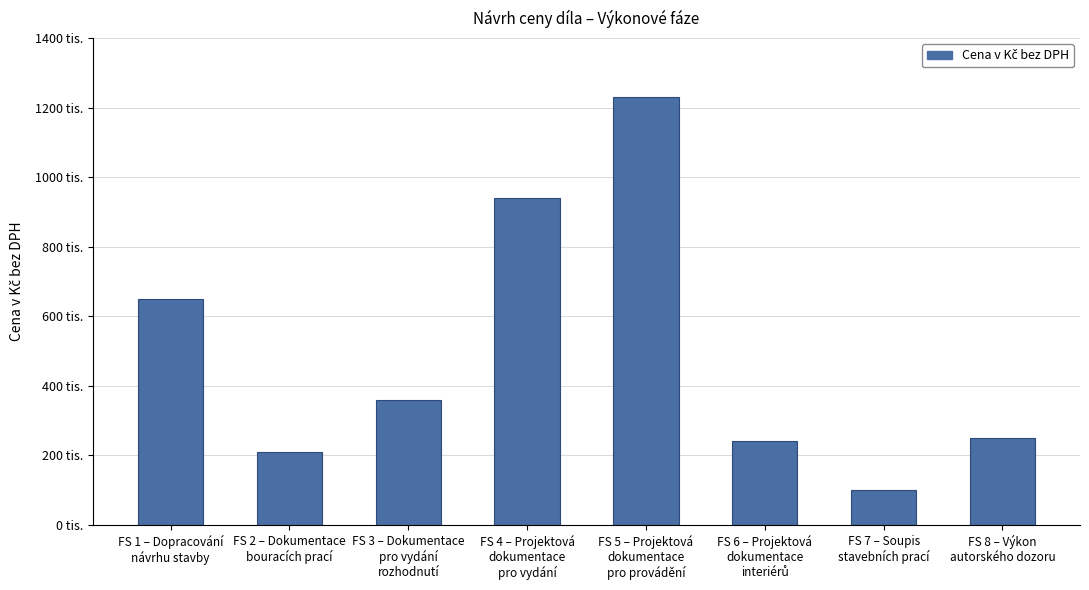

Which has a higher value, FS 3 – Dokumentace
pro vydání
rozhodnutí or FS 7 – Soupis
stavebních prací?

FS 3 – Dokumentace
pro vydání
rozhodnutí